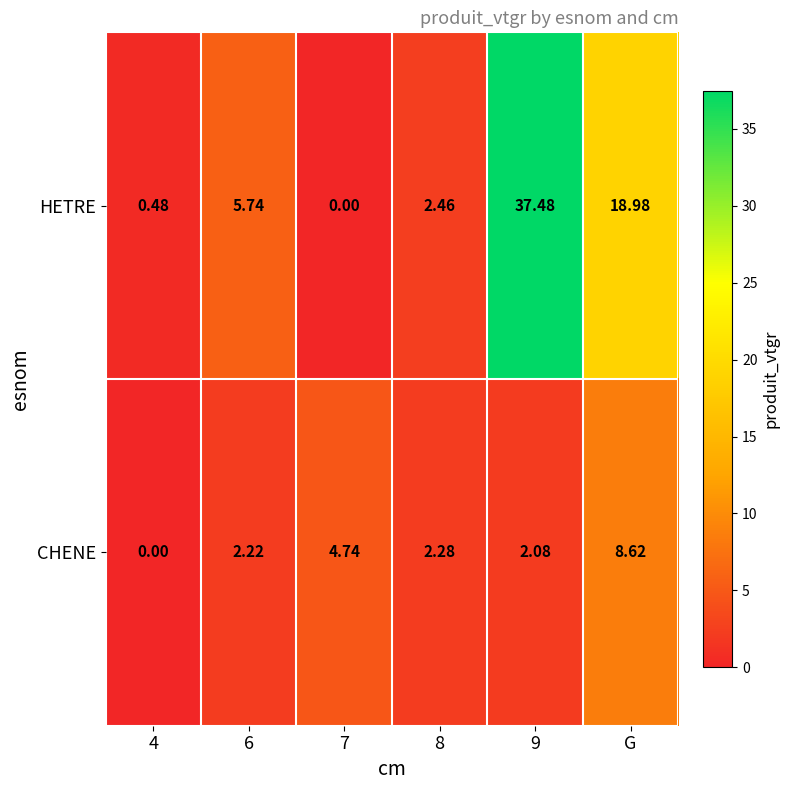

Rank the series by their average value, from highest to lowest.

HETRE, CHENE